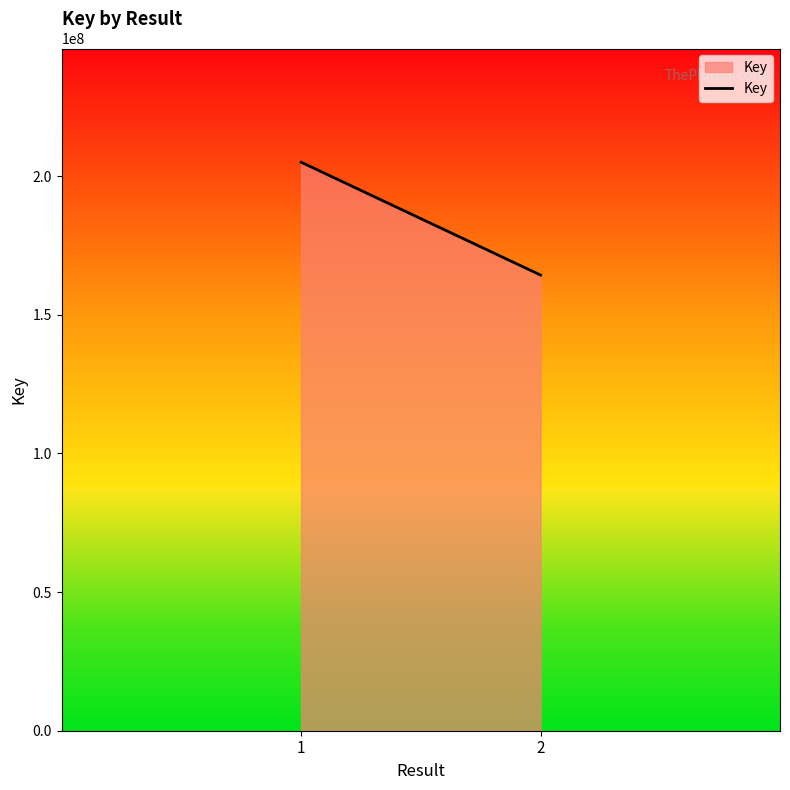

Rank the categories by value from highest to lowest.

1, 2